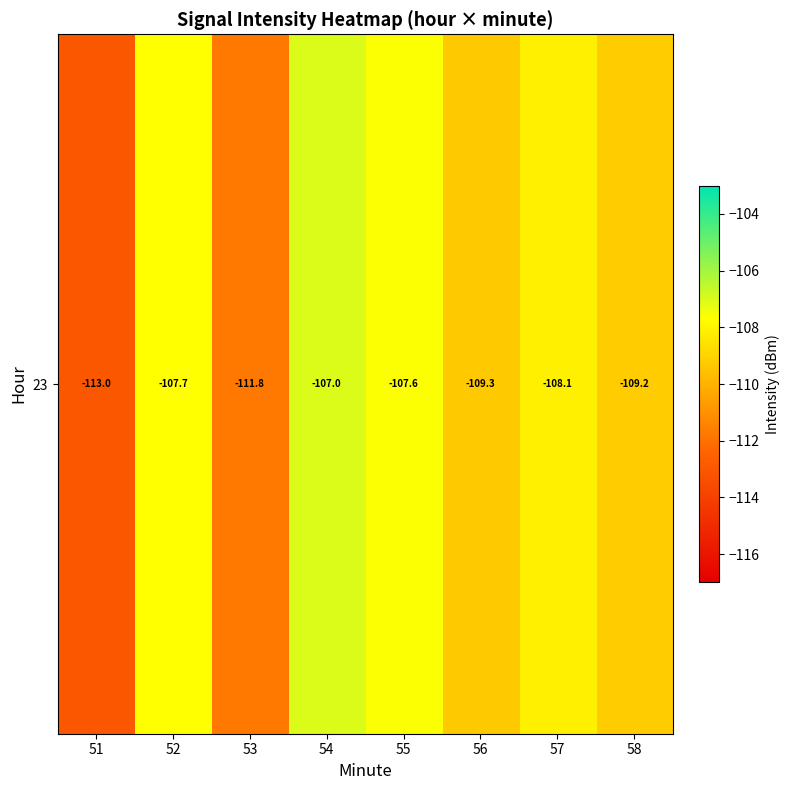

Count the number of values greater than -108.

3